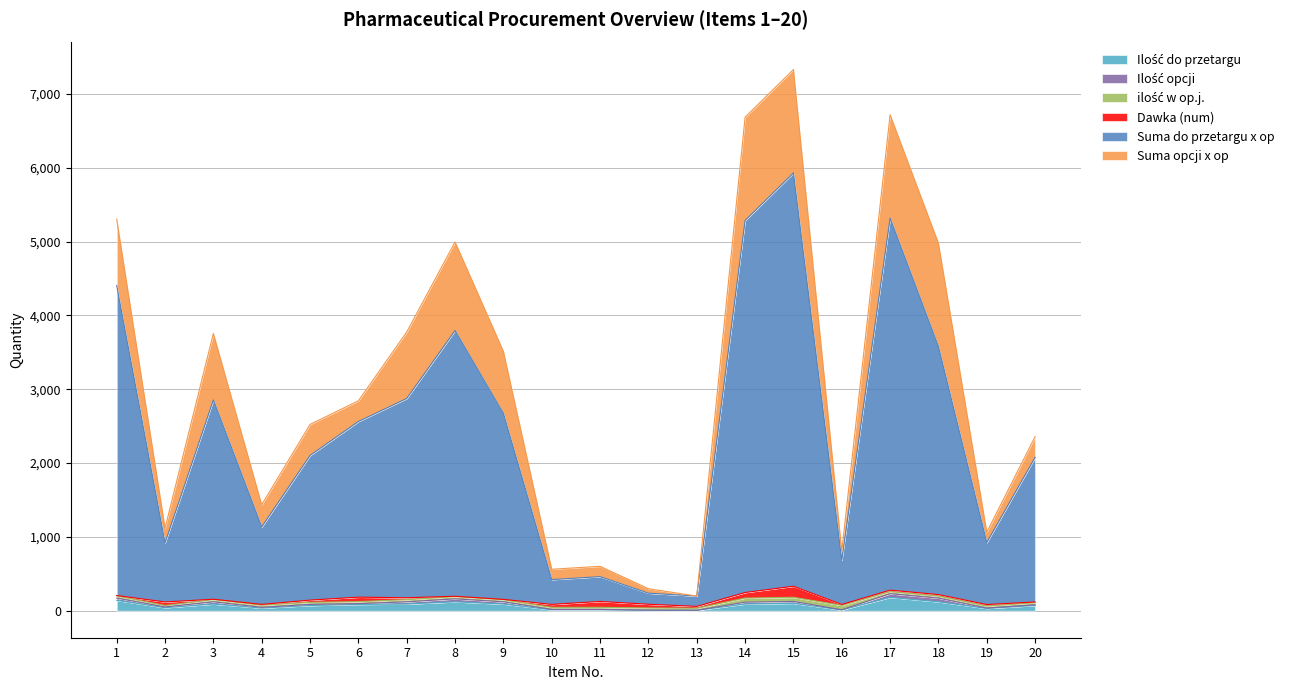

What is the value of the Suma opcji x op point at the 18th from the left?

1400